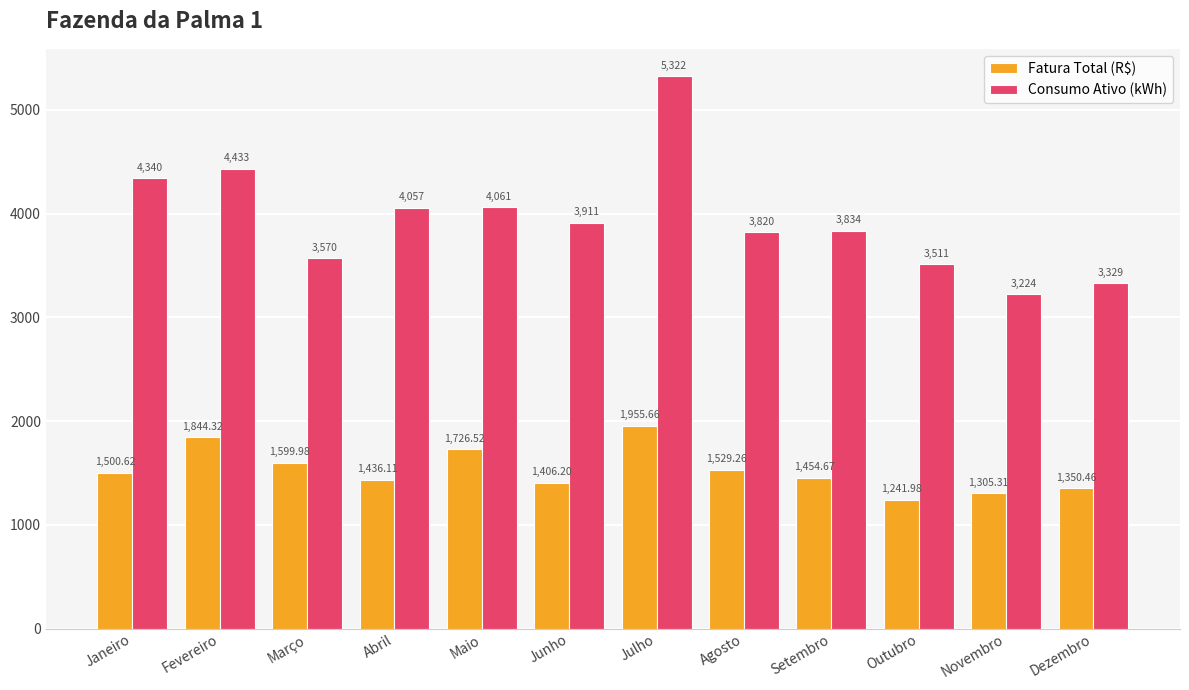

At which label does Consumo Ativo (kWh) first exceed 3911?

Janeiro